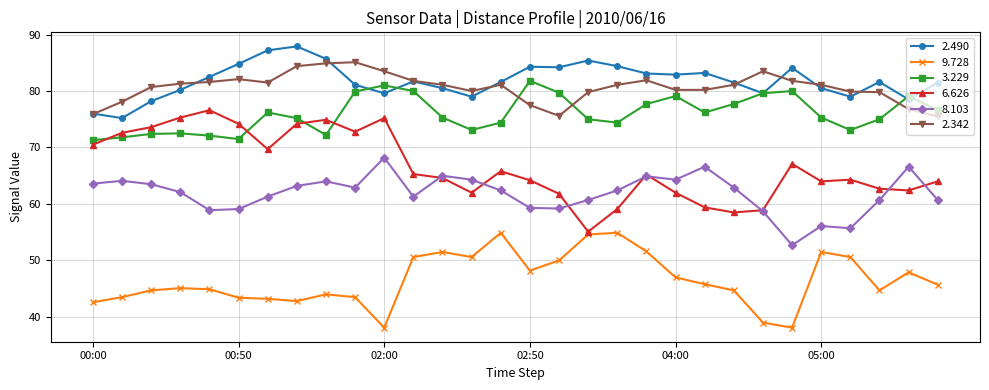

In 6.626, how many points are higher than both neighbors (excluding endpoints)?

7